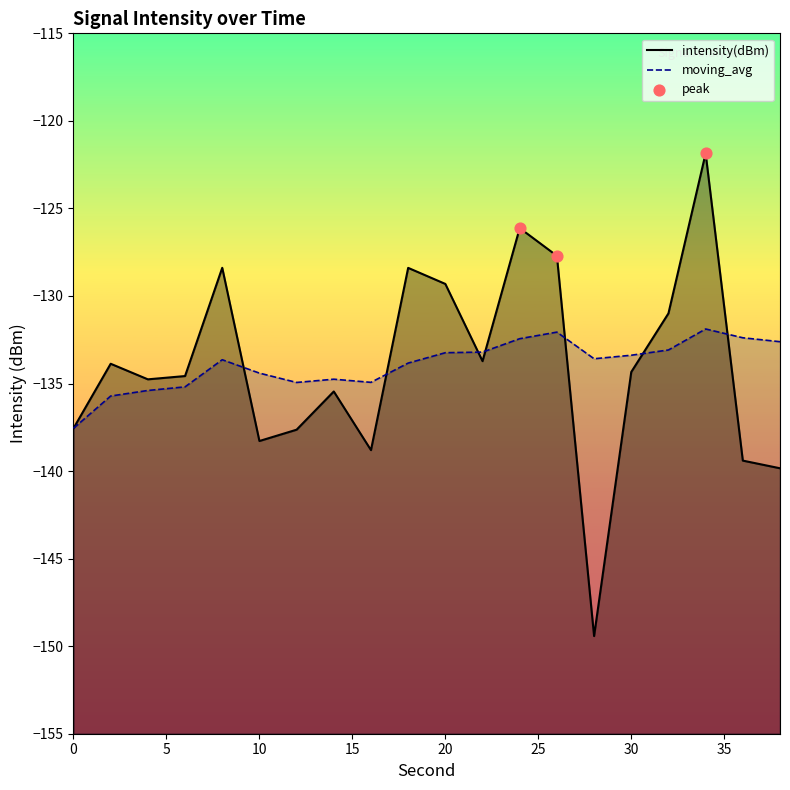

Which series contains the highest Y value?

intensity(dBm)